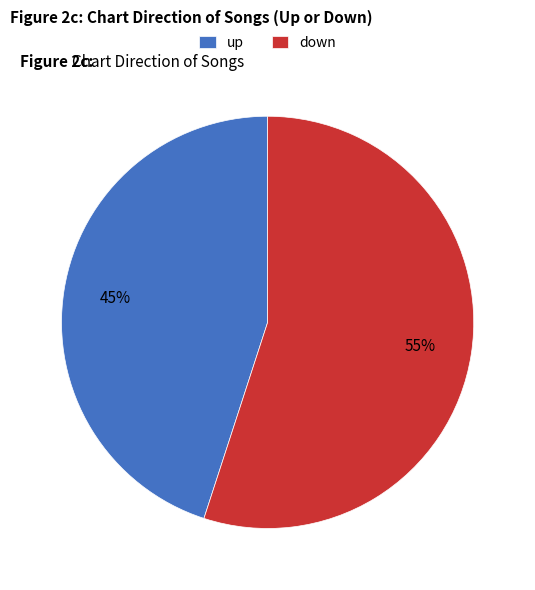

To the nearest percent, what is the average slice percentage?

50%